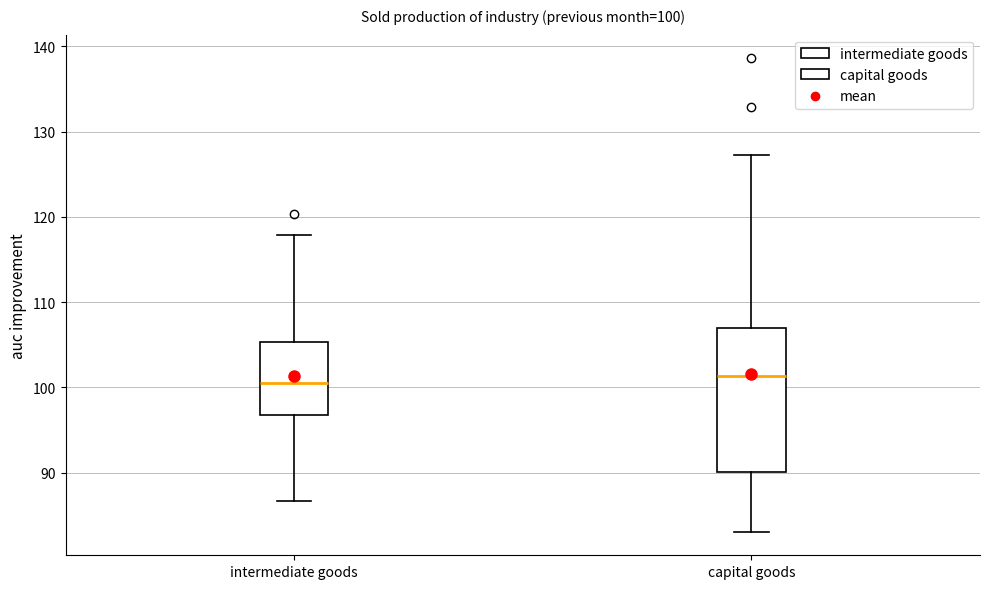

Which box is the tallest, from its lower edge to its upper edge?

capital goods